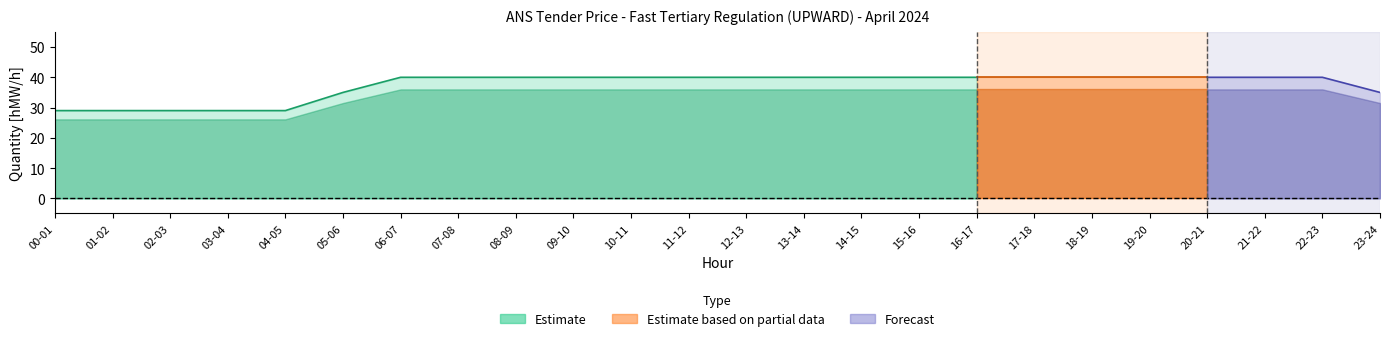

At which category is the sum across all series the highest?

06-07